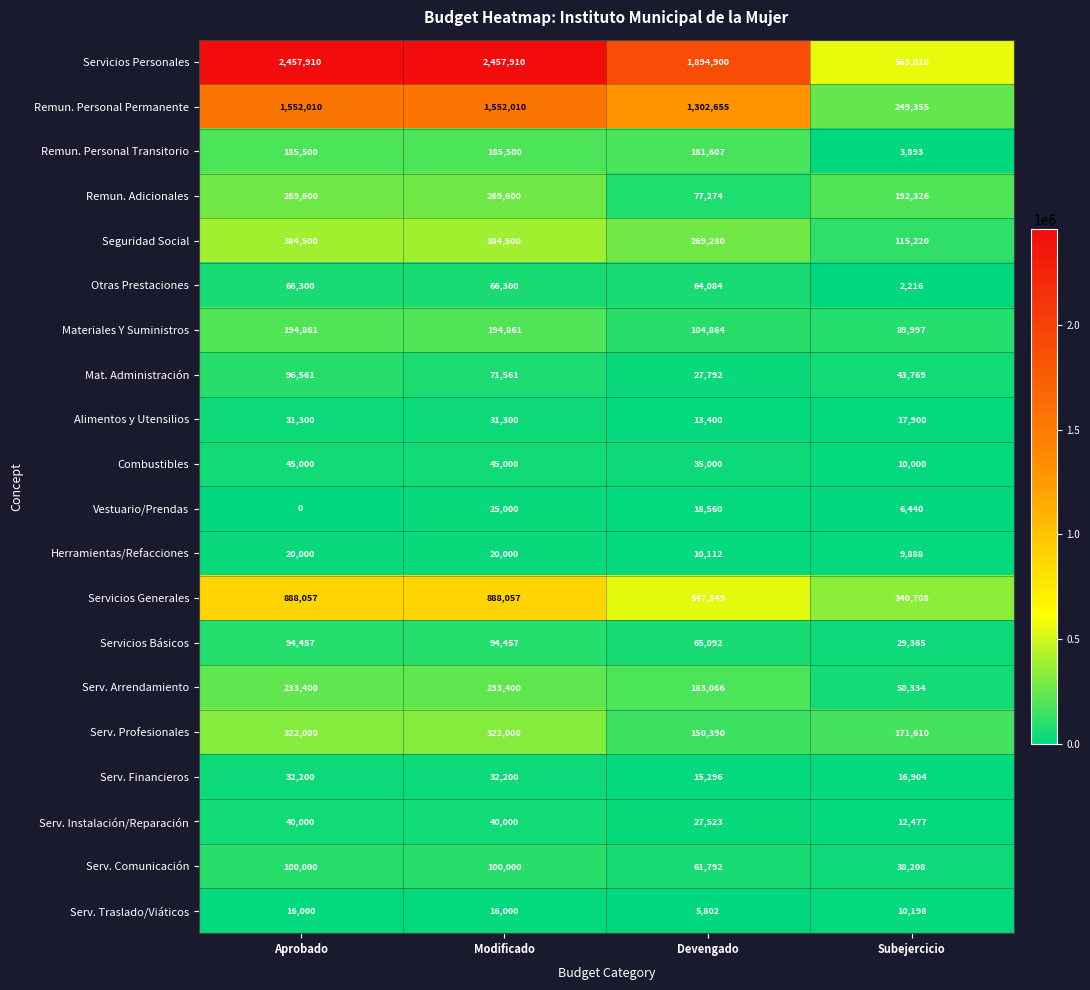

What is the spread (max minus min) of values at Subejercicio?

560794